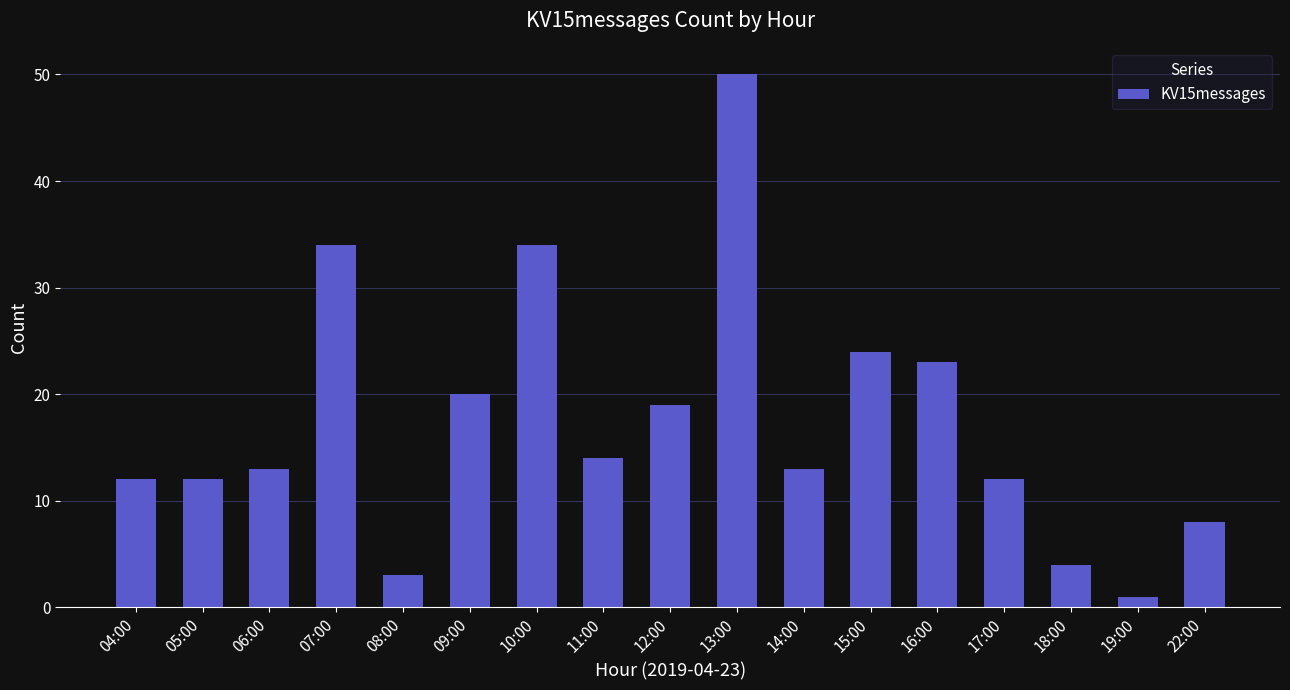

The value at 13:00 is 50. True or false?

True